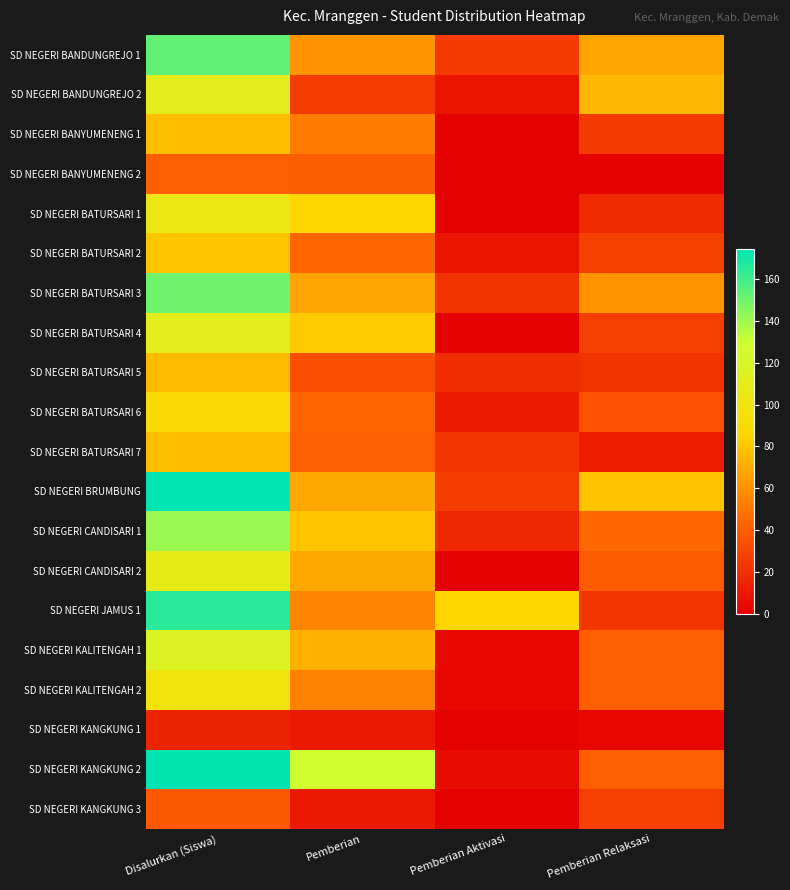

How many distinct data groups are displayed?

20